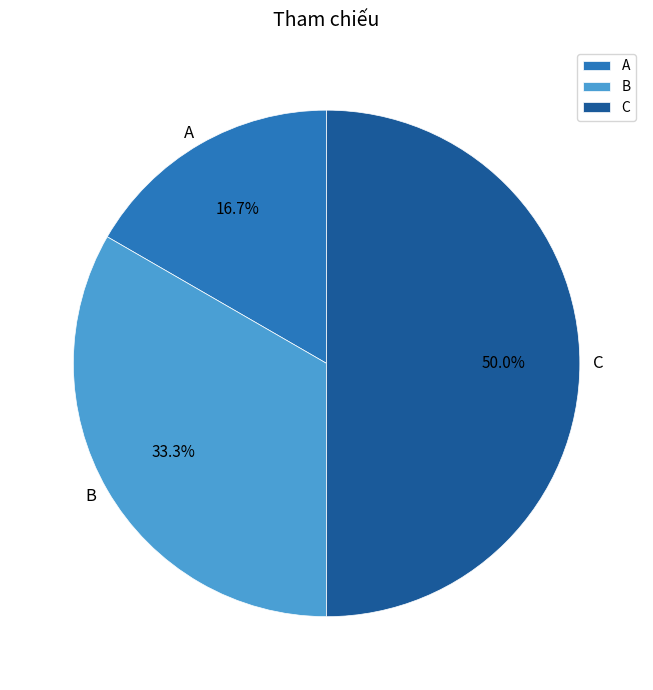

The C slice represents 50% of the pie. True or false?

True